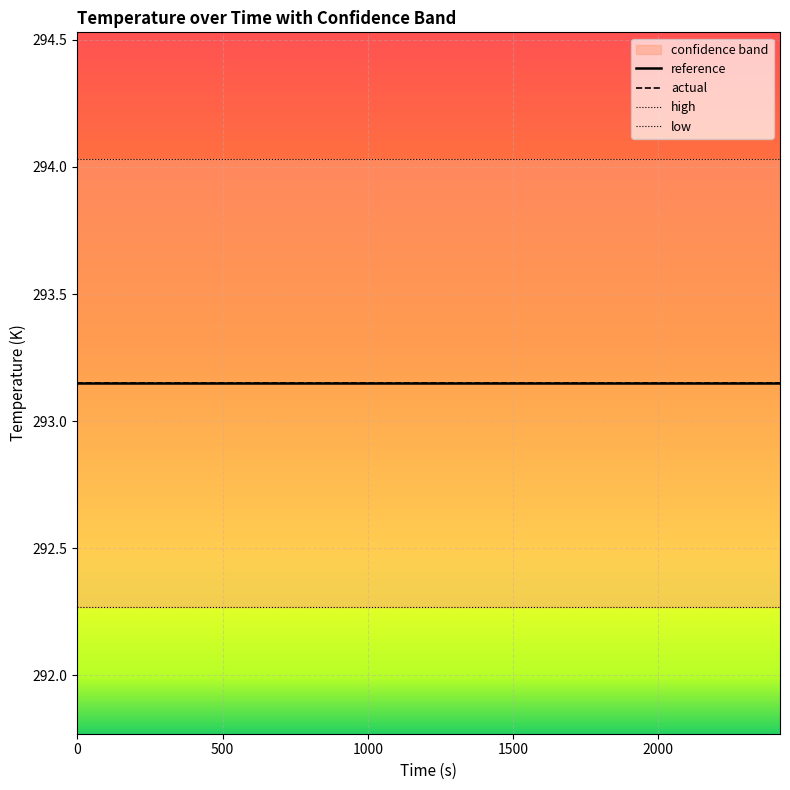

What is the sum of all low values?

4384.1